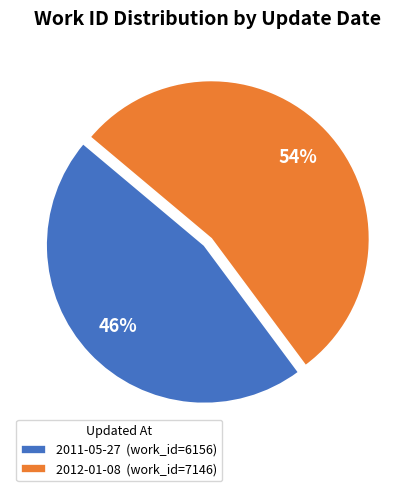

Is it true that 2012-01-08 (work_id=7146) is 61% of the pie?

False